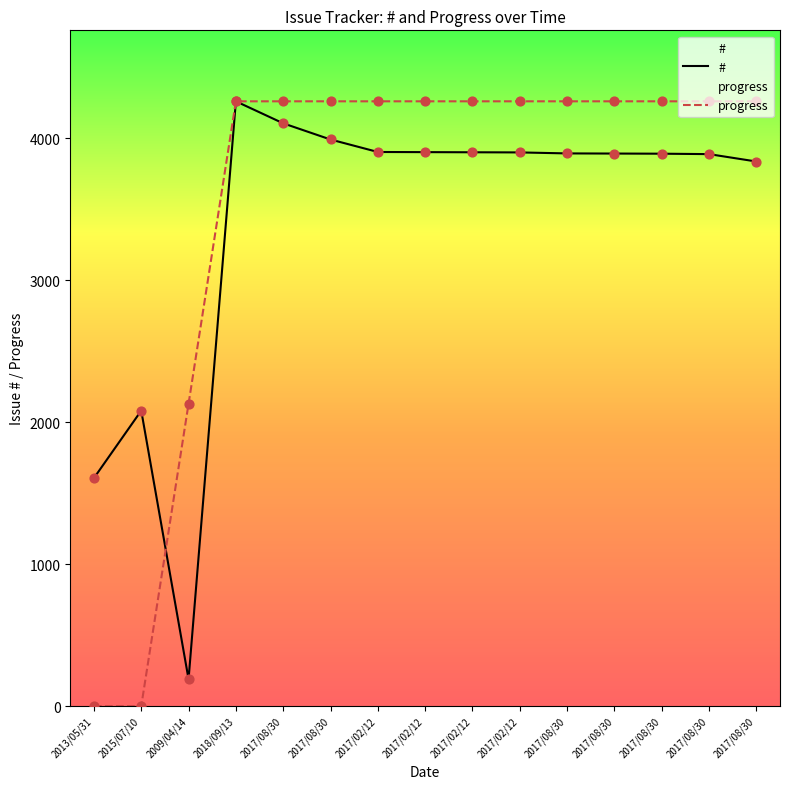

Which series reaches the maximum Y coordinate?

#